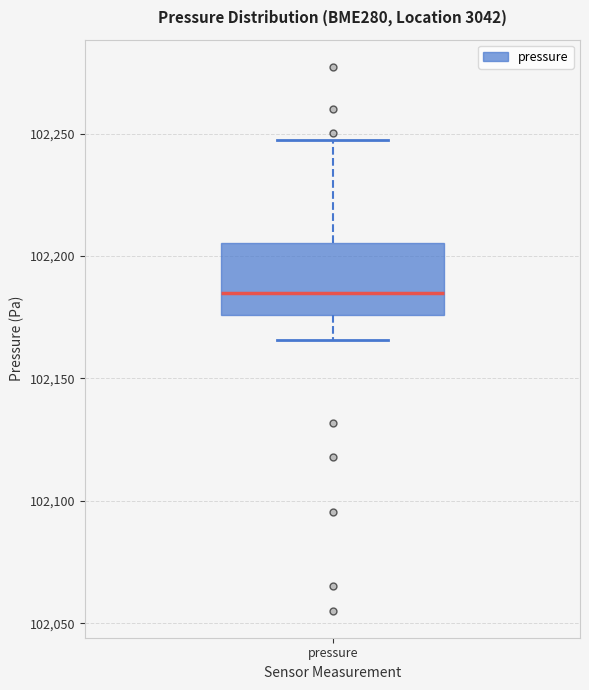

Transcribe this box plot: give where the median line is, the range the box spans, and where the two whiskers end, as read against the y-axis. The values are not printed on the chart, so give them approximately, as read against the axis.

median 102185, box 102175 to 102205, whiskers 102165 to 102245